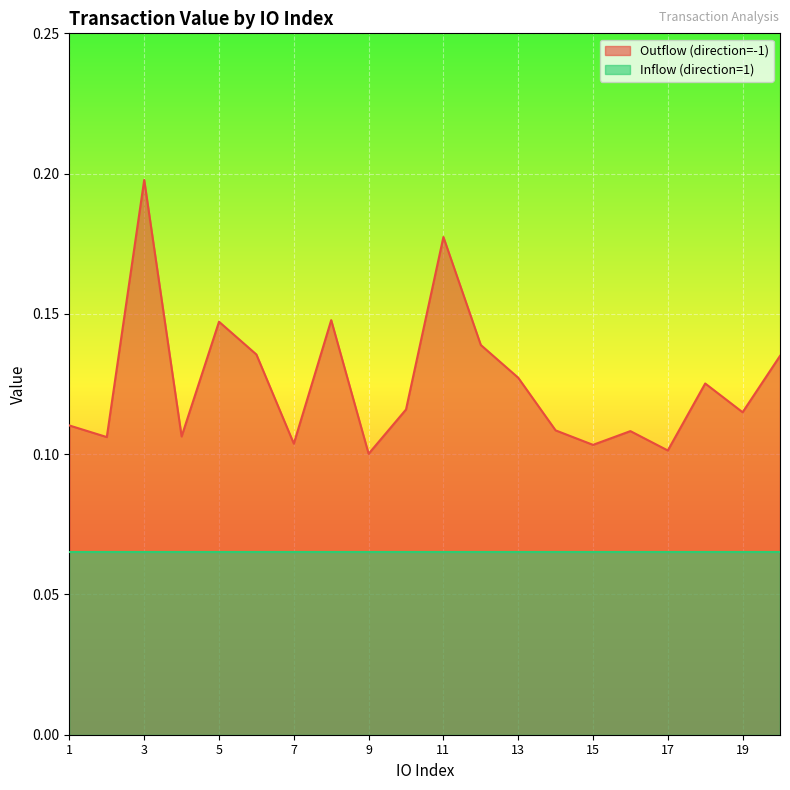

How many lines are shown in the chart?

2